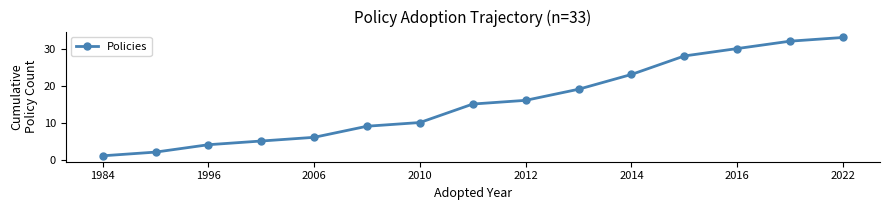

Reading right to left, extract all data points from this chart.

33	32	30	28	23	19	16	15	10	9	6	5	4	2	1